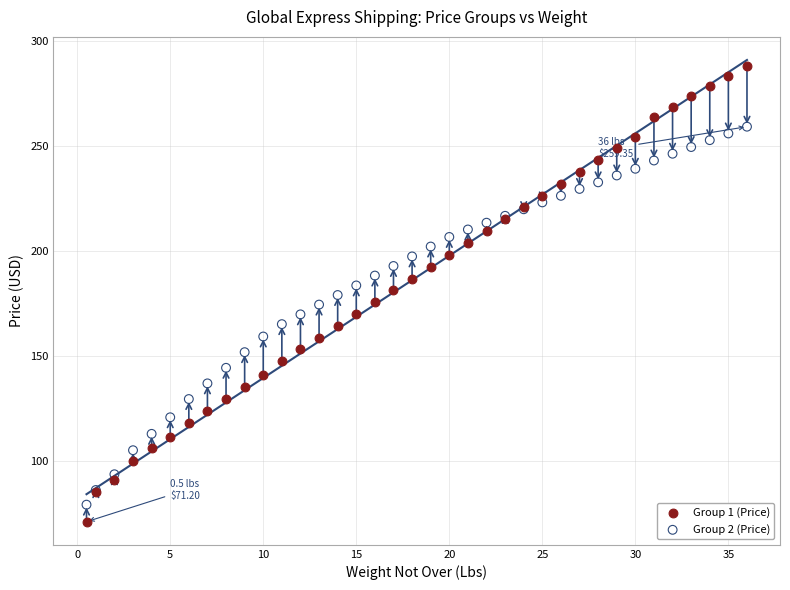

Which series contains the highest Y value?

Group 1 (Price)